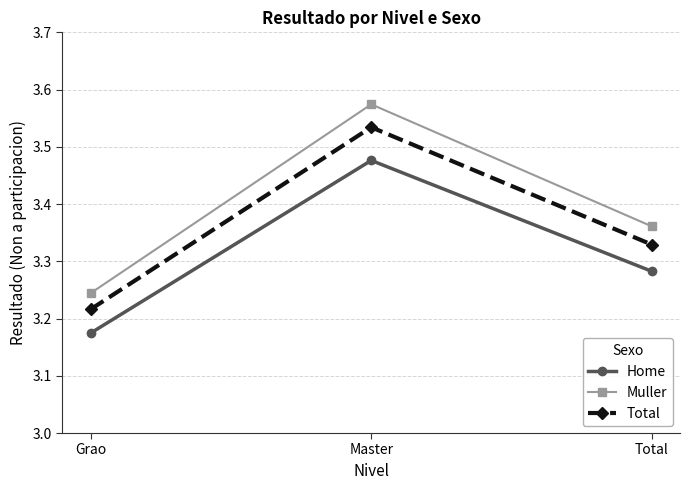

True or false: Home has a value of 4.3 at Total.

False